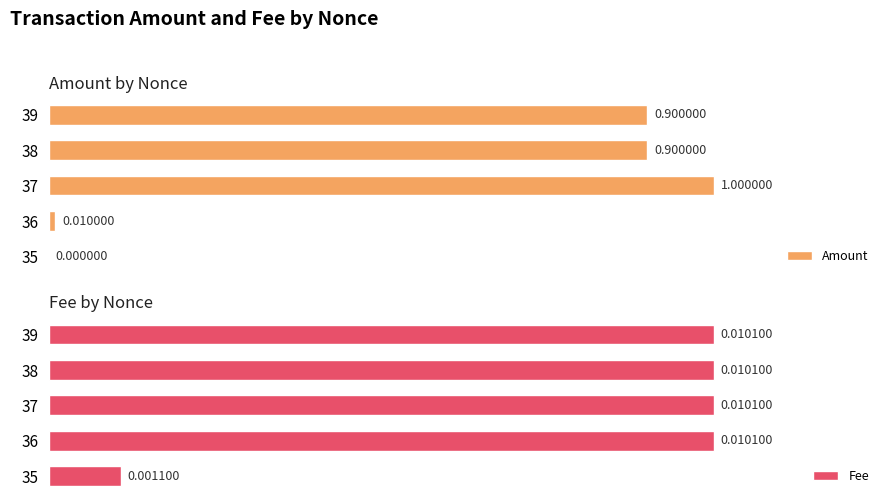

Rank the series by their average value, from lowest to highest.

Fee, Amount